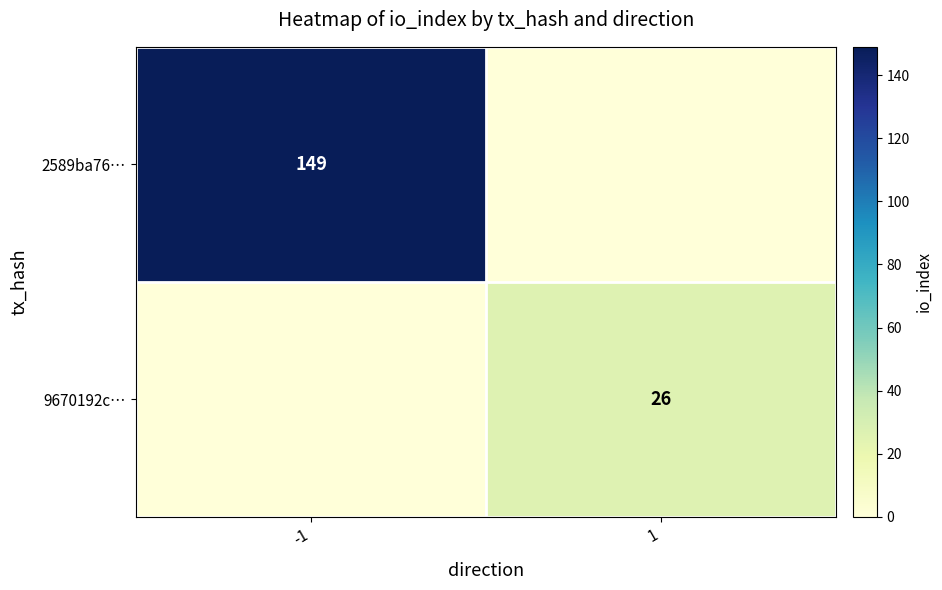

Is the value of 9670192c… at 1 greater than the value of 2589ba76… at -1?

No